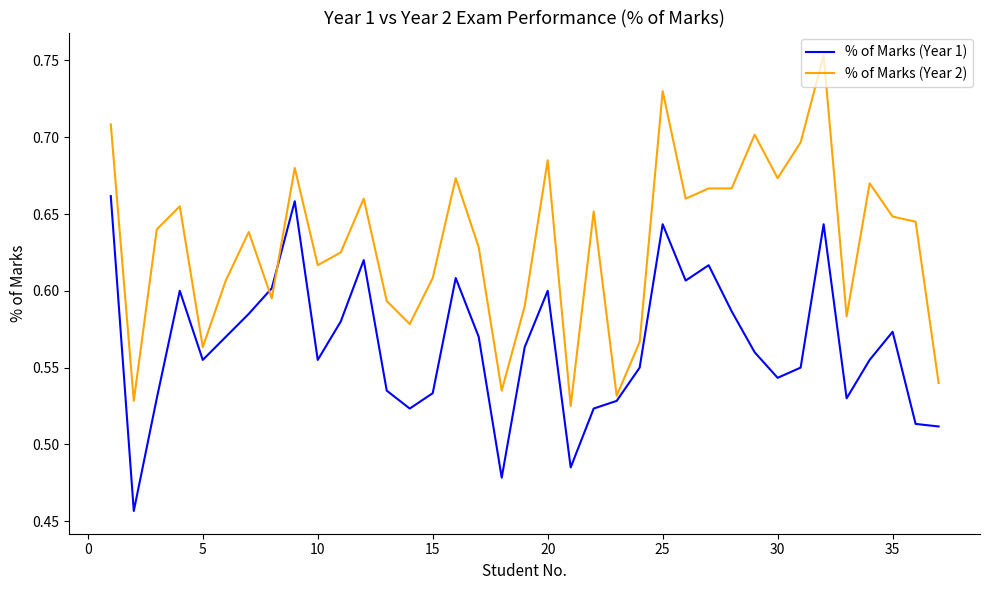

Which series has the largest range (max minus min)?

% of Marks (Year 2)